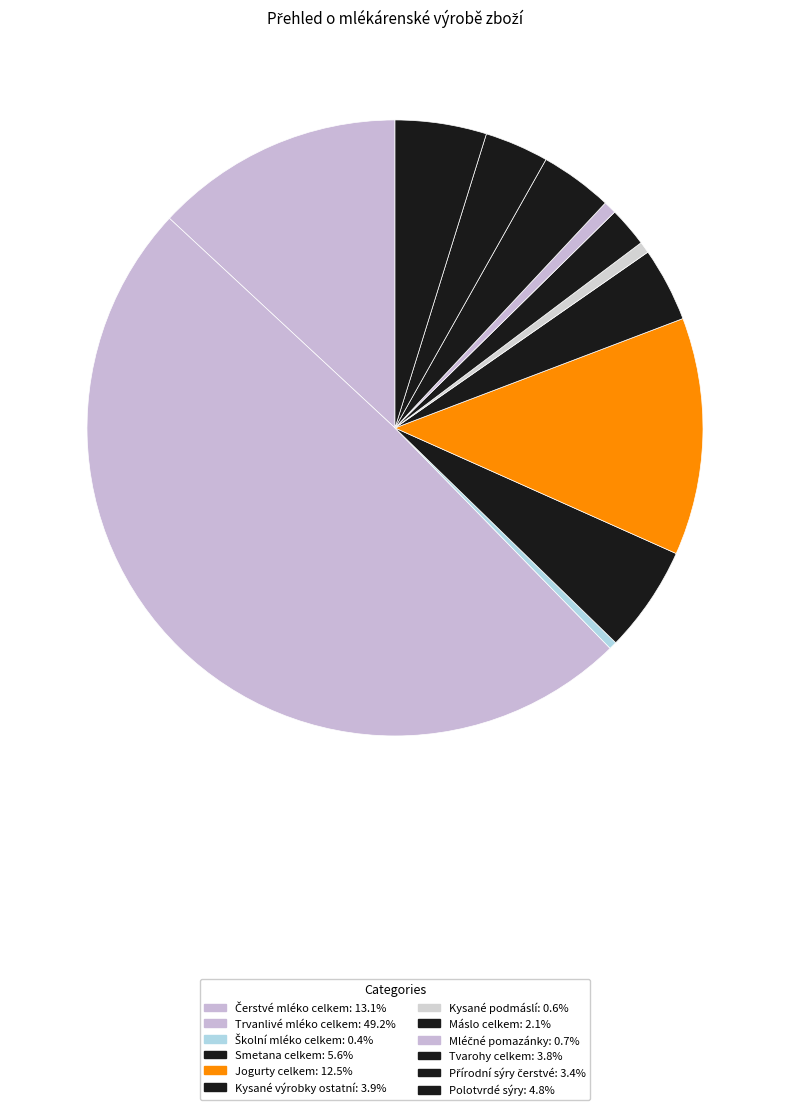

Which slice is the largest?

Trvanlivé mléko celkem